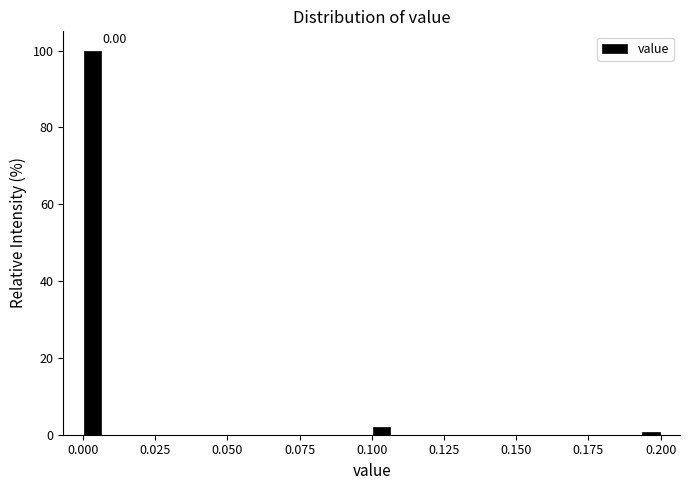

Read against the x-axis, roughly where is the centre of the tallest bar?

0.005